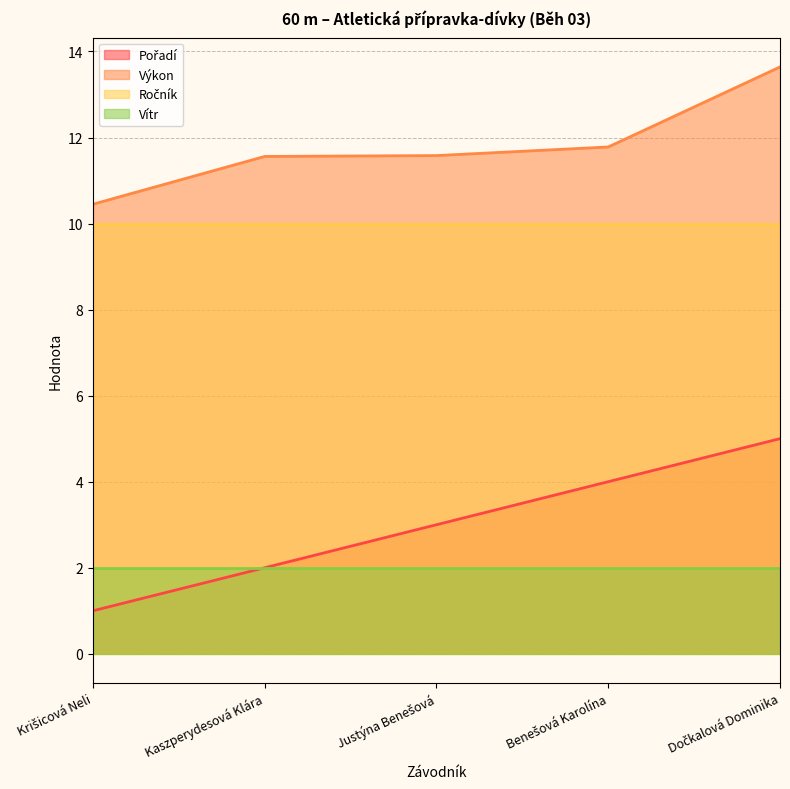

What is the smallest value displayed?

1.0